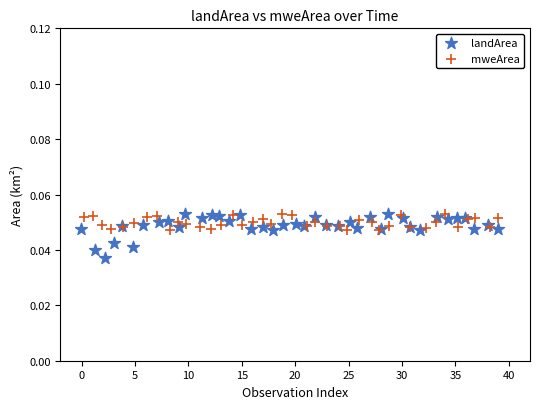

Which series has the widest spread of Y values?

landArea